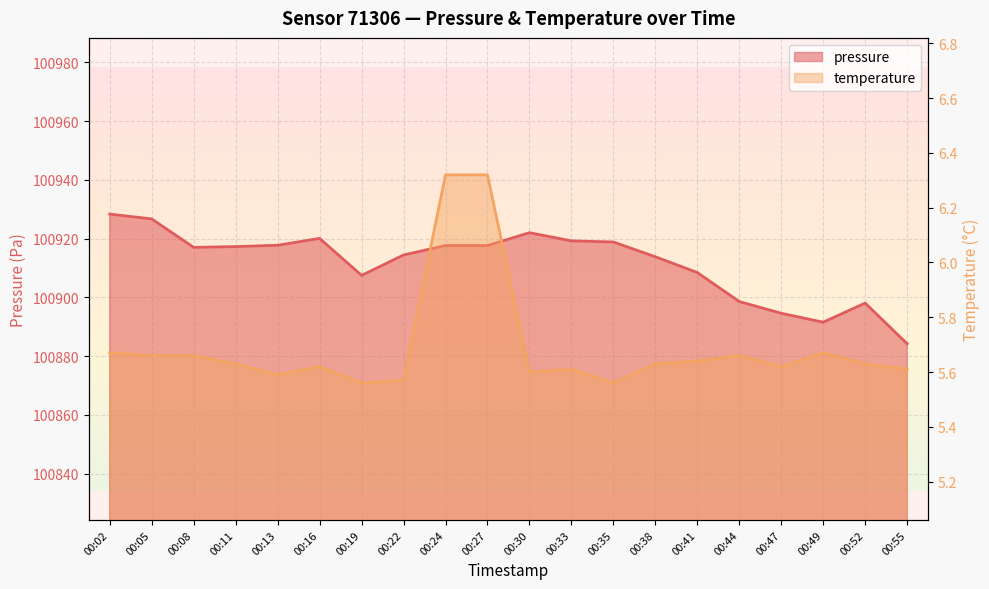

Reading right to left, list all the values displayed in this chart.

pressure: 100884.2	100898.1	100891.6	100894.6	100898.6	100908.5	100913.8	100918.9	100919.2	100922.0	100917.7	100917.7	100914.4	100907.5	100920.1	100917.8	100917.3	100917.0	100926.7	100928.4
temperature: 5.6	5.6	5.7	5.6	5.7	5.6	5.6	5.6	5.6	5.6	6.3	6.3	5.6	5.6	5.6	5.6	5.6	5.7	5.7	5.7